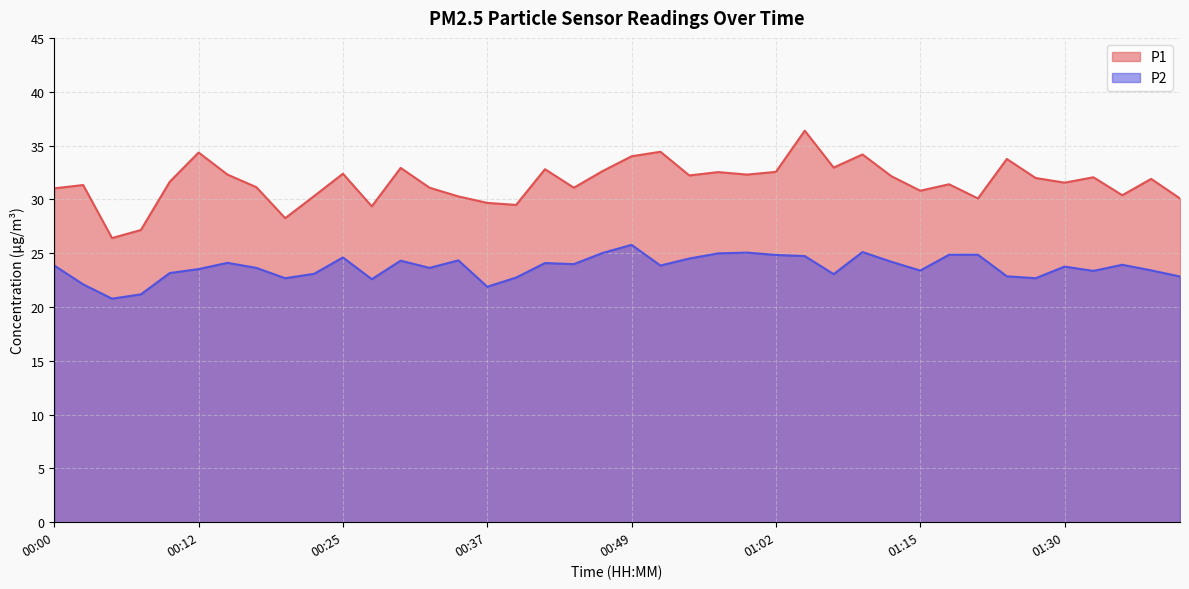

True or false: P1 and P2 intersect in this chart.

False